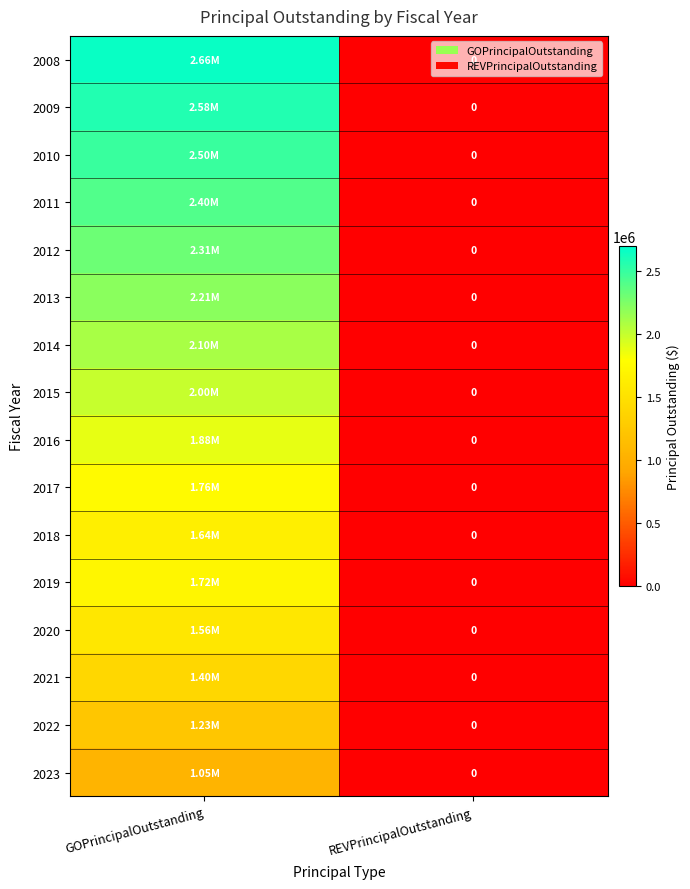

How many categories are shown in the chart?

2